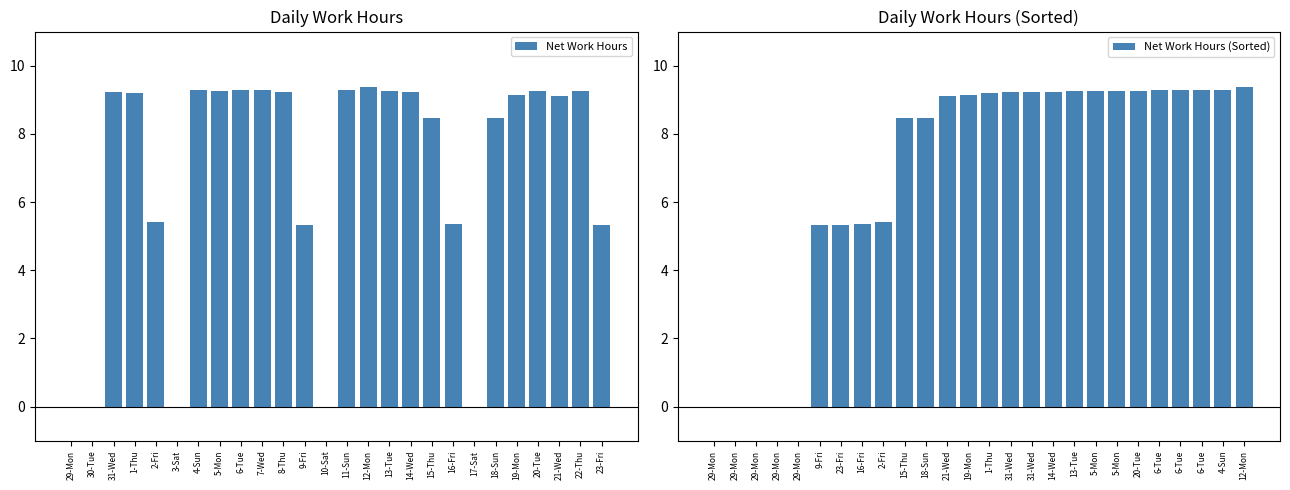

Rank the series by their maximum value, from lowest to highest.

Net Work Hours, Net Work Hours (Sorted)